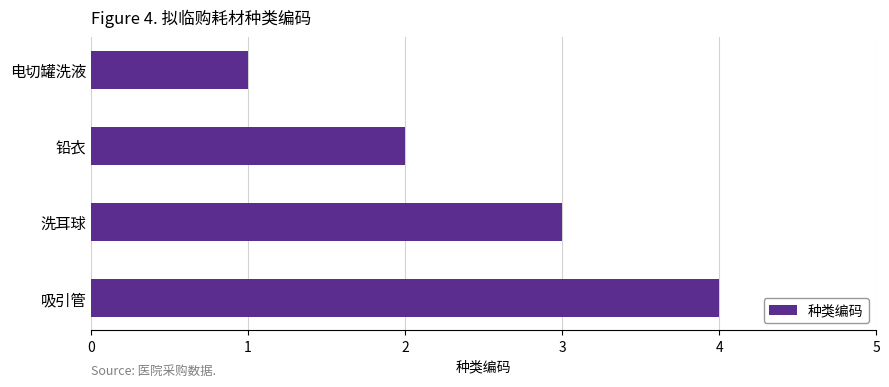

How many bars are there in total?

4